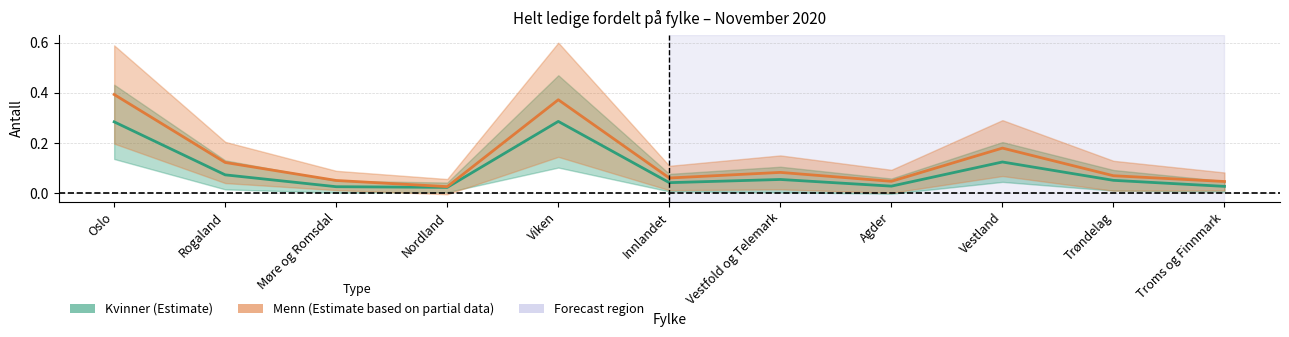

True or false: Kvinner and Menn intersect in this chart.

False